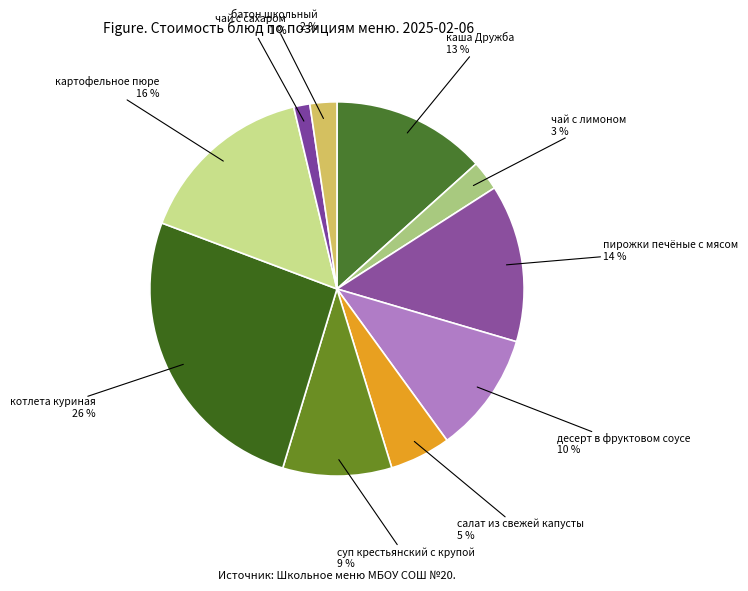

To the nearest percent, what portion does десерт в фруктовом соусе represent?

10%